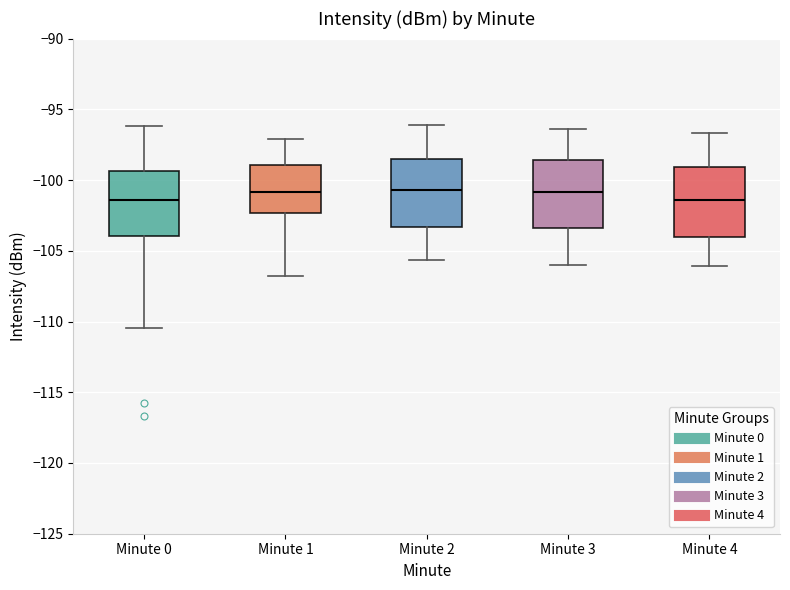

Where does the median line of the box for Minute 4 sit on the y-axis? The values are not printed on the chart, so give them approximately, as read against the axis.

-101.5